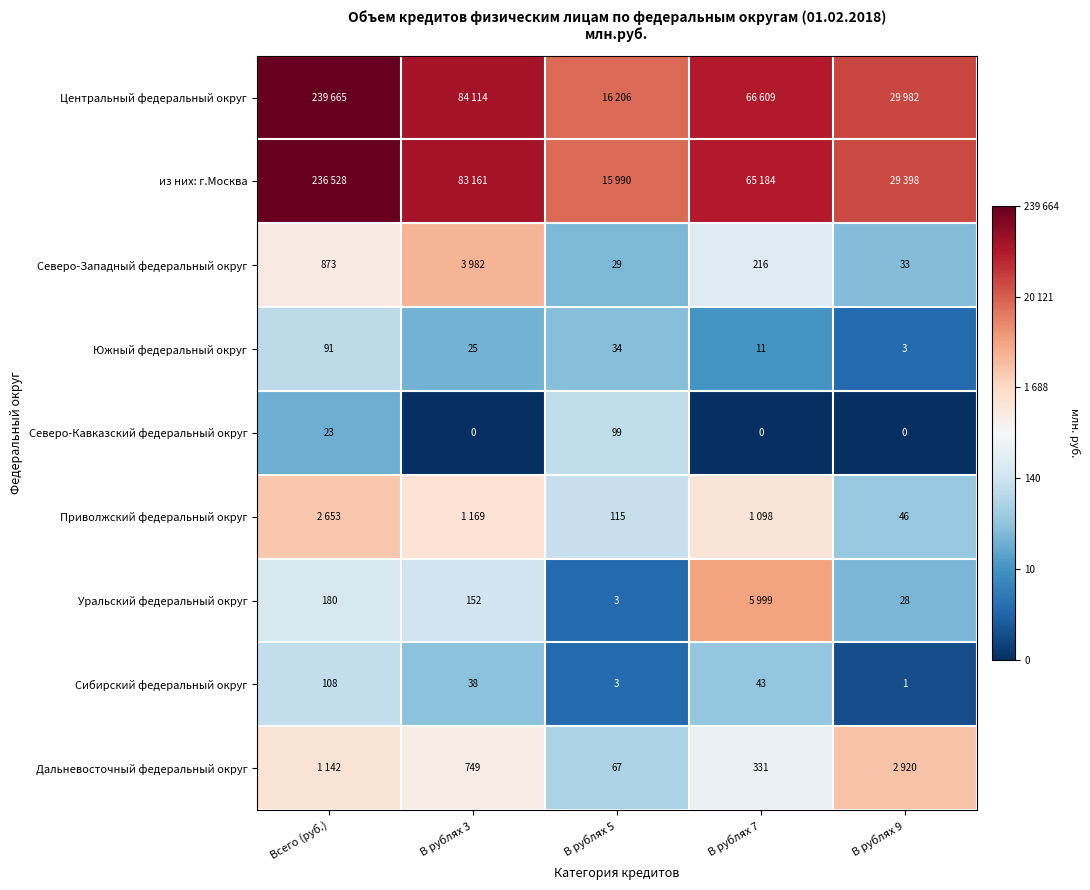

At which label is Северо-Кавказский федеральный округ closest to 49?

Всего (руб.)